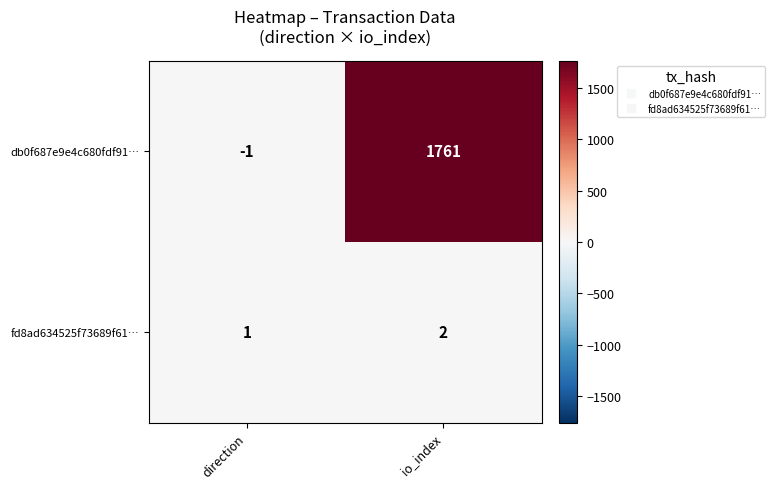

Reading right to left, what are all the values shown in this chart?

db0f687e9e4c680fdf91…: 1761	-1
fd8ad634525f73689f61…: 2	1